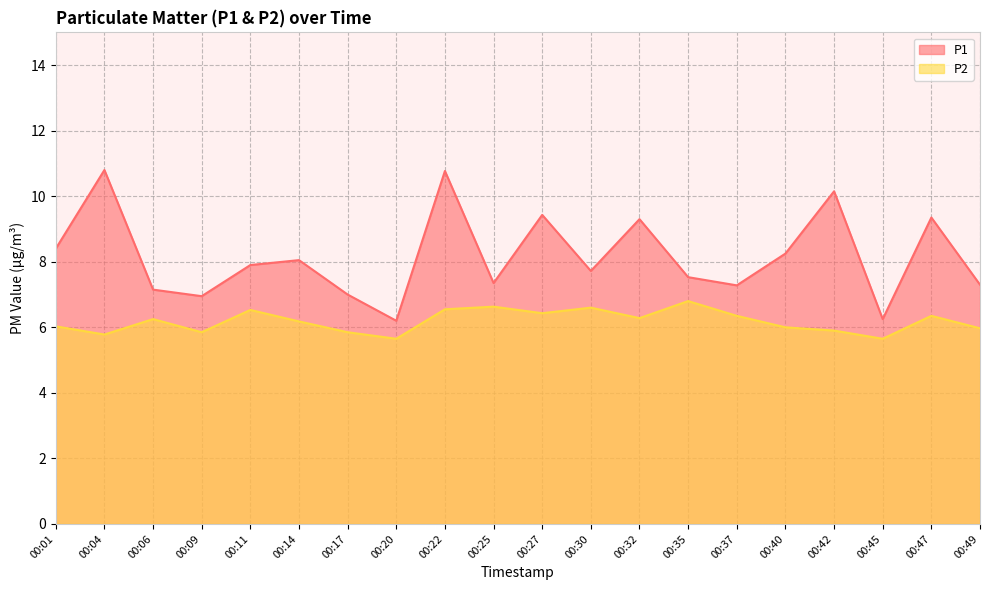

Read the P1 value at 00:22.

10.8